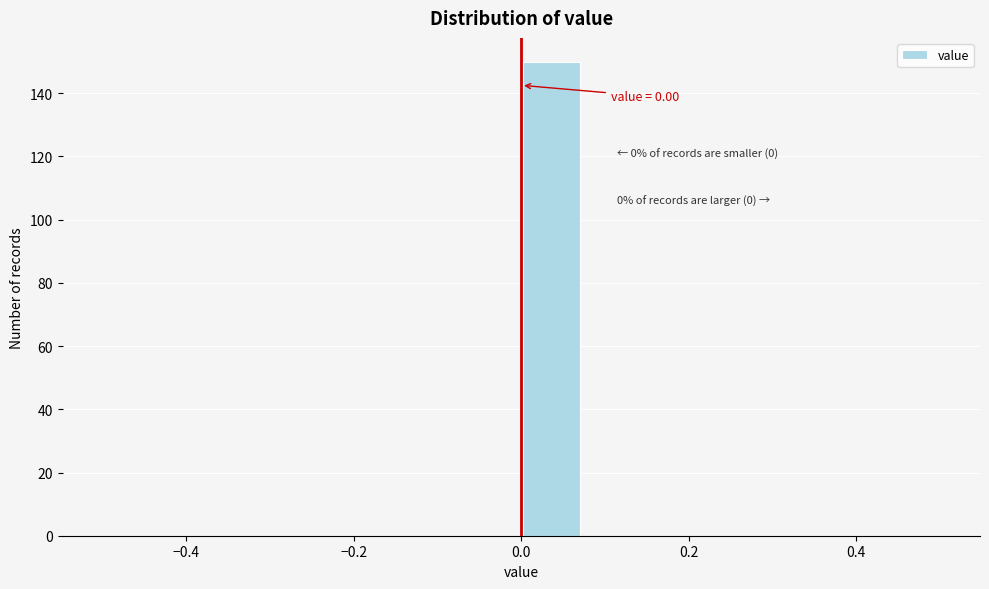

Around what value on the x-axis is the tallest bar? Give the approximate position of its centre, as read against the axis.

0.04